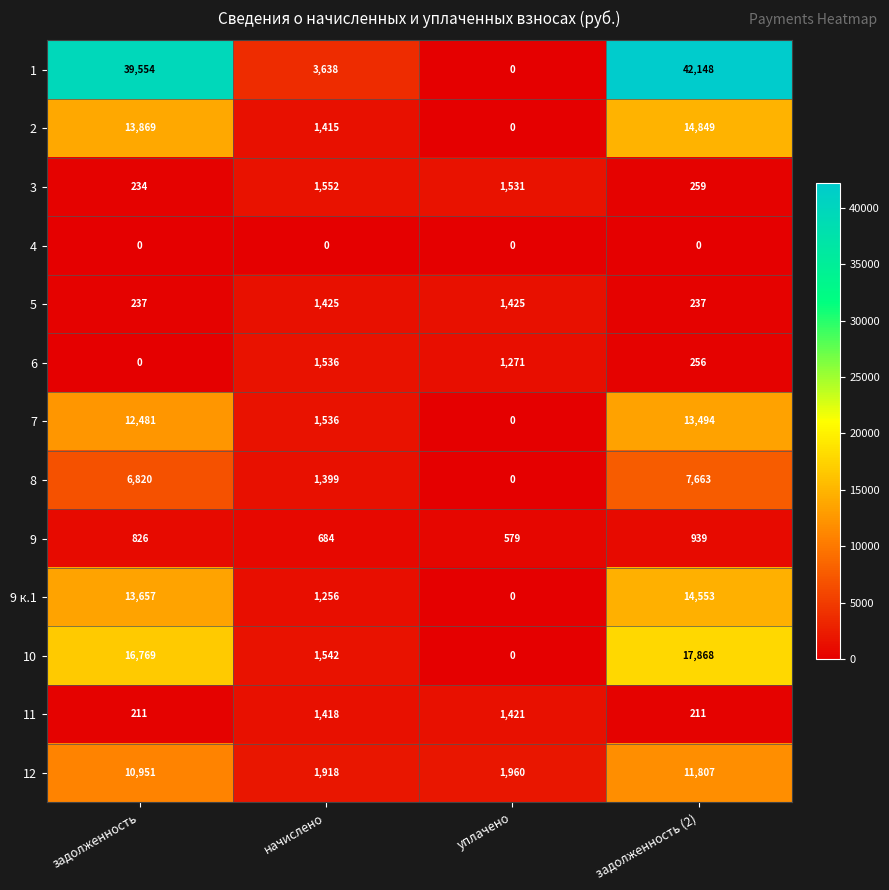

What is the difference between the 5 values at задолженность and уплачено?

1188